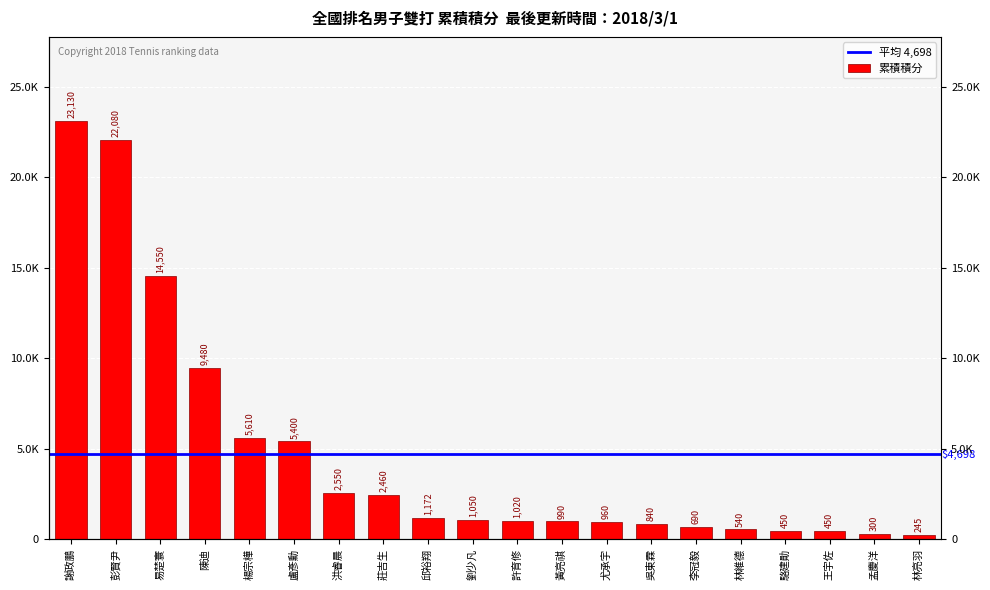

Which has a higher value, 彭賢尹 or 林亮羽?

彭賢尹